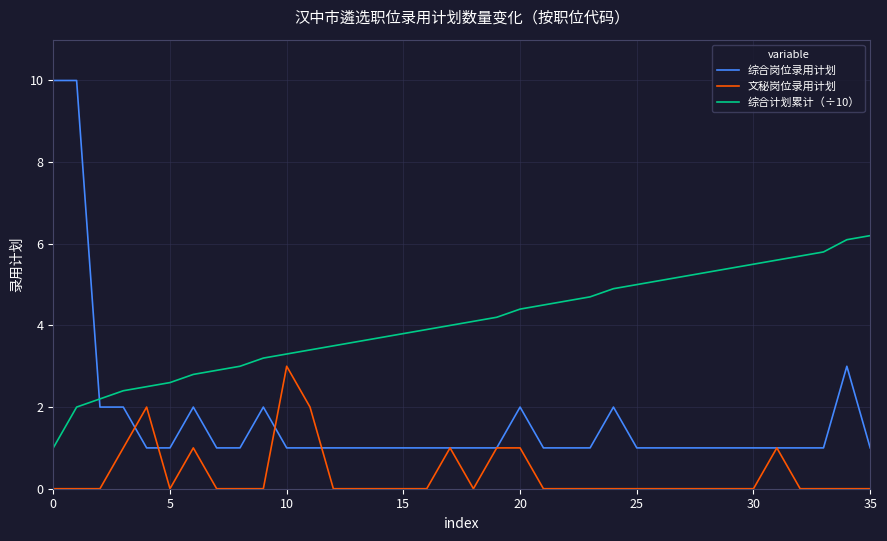

True or false: 综合计划累计（÷10） and 文秘岗位录用计划 intersect in this chart.

False